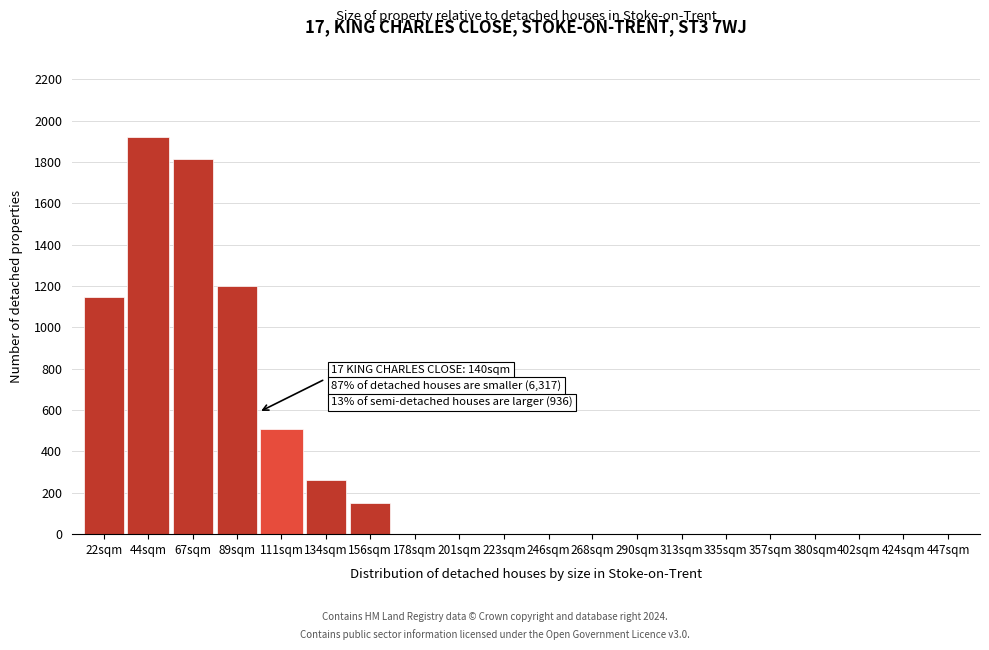

Reading left to right, what are all the values shown in this chart?

22sqm=1147	44sqm=1923	67sqm=1812	89sqm=1198	111sqm=510	134sqm=263	156sqm=152	178sqm=0	201sqm=0	223sqm=0	246sqm=0	268sqm=0	290sqm=0	313sqm=0	335sqm=0	357sqm=0	380sqm=0	402sqm=0	424sqm=0	447sqm=0